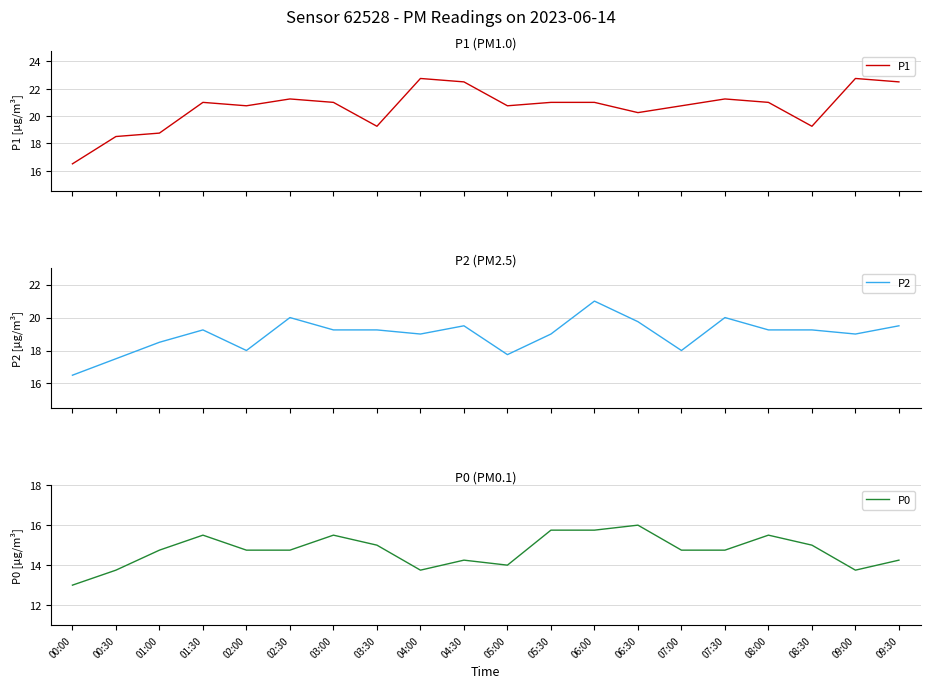

What is the highest value of the P0 series?

16.0